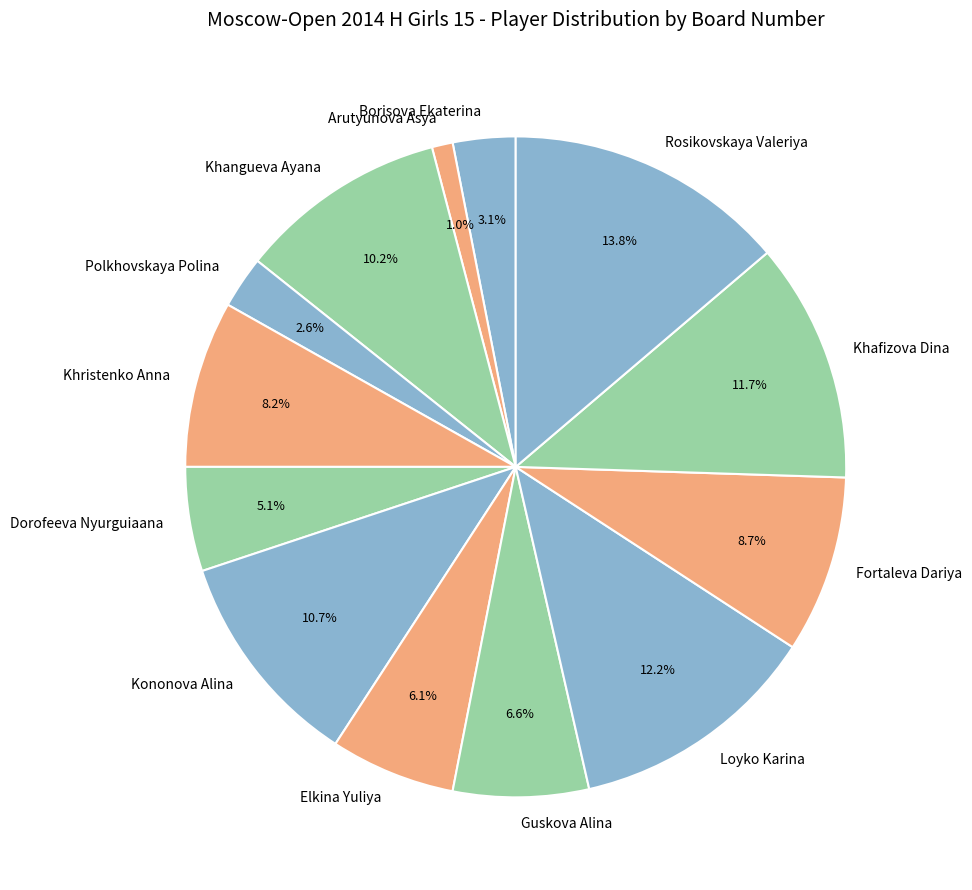

Which category has the biggest portion of the pie?

Rosikovskaya Valeriya